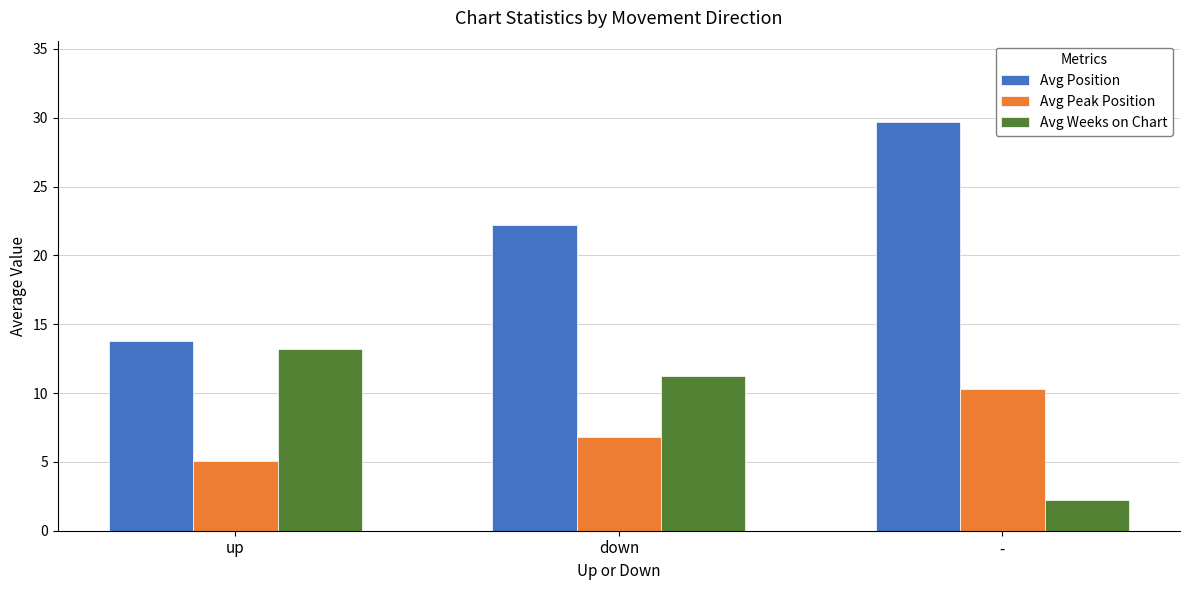

Between up and -, which series saw the biggest shift?

Avg Position